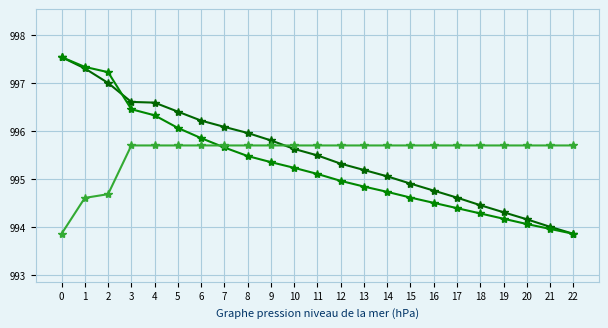

True or false: humidity has a value of 250.0 at 17.

False